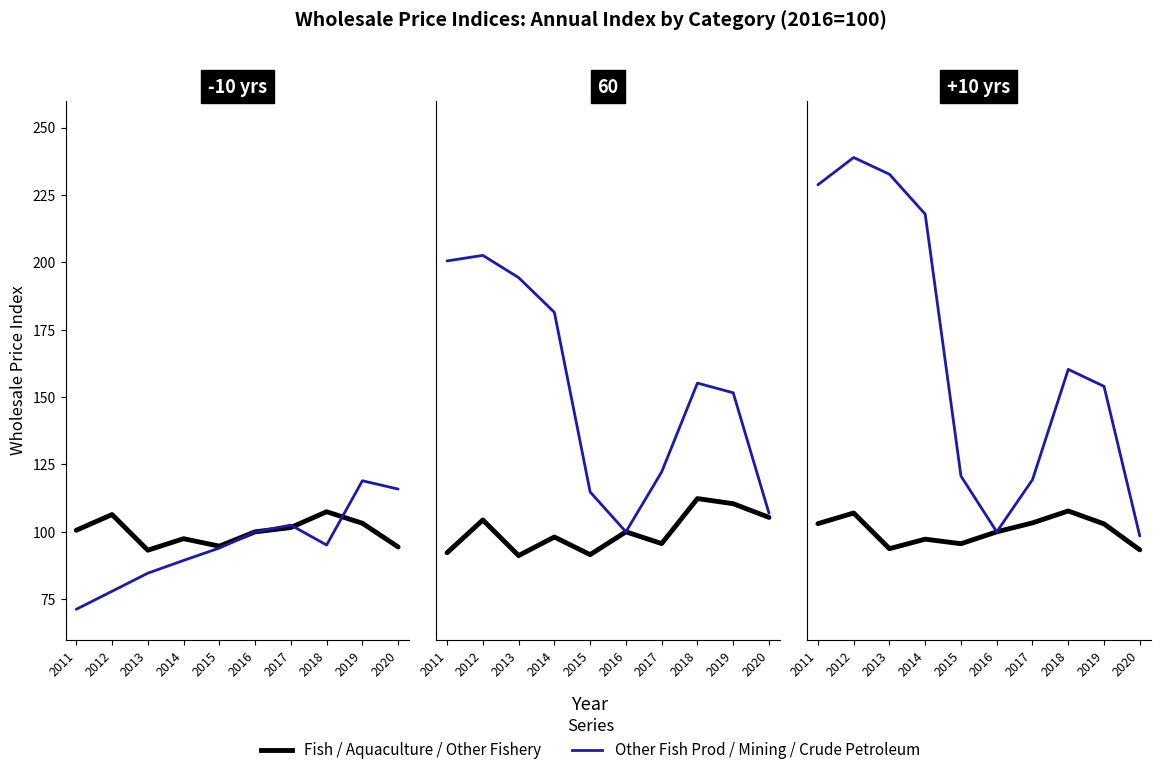

Which series changed the most between 2012 and 2018?

Crude Petroleum (HO)